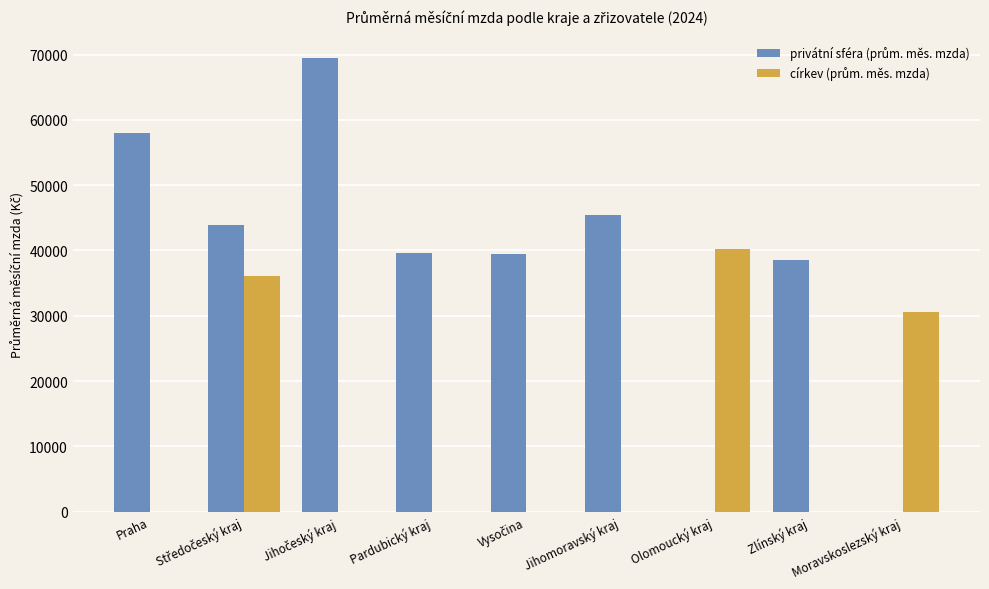

List the series in order of their overall mean, highest first.

privátní sféra (prům. měs. mzda), církev (prům. měs. mzda)